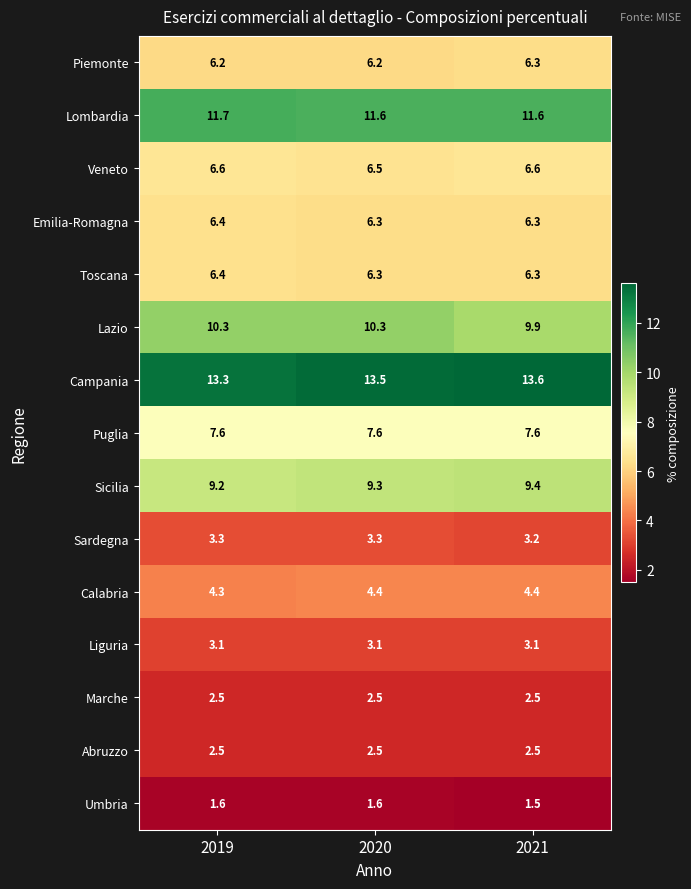

What is the total value across all series at 2020?

95.0